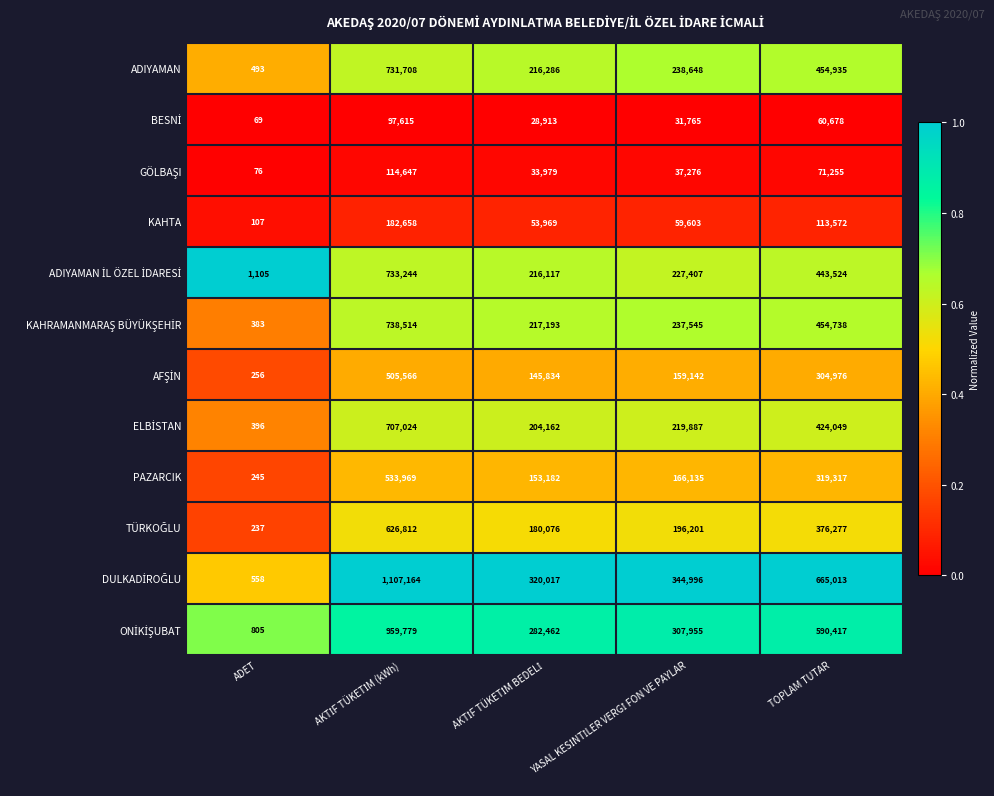

Which category has the lowest value across all series?

ADET